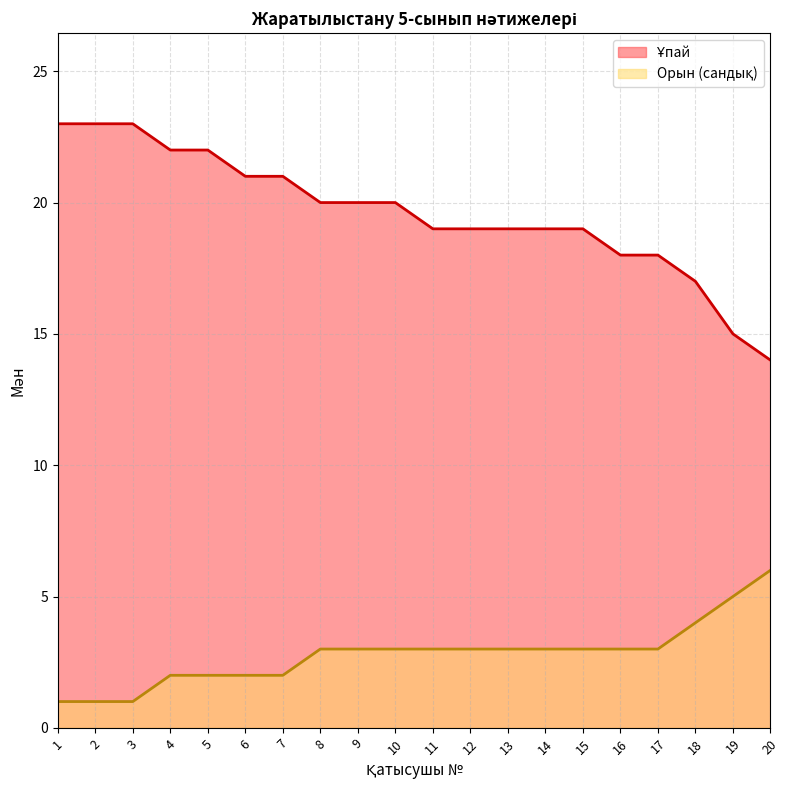

What is the total value across all series at 11?

22